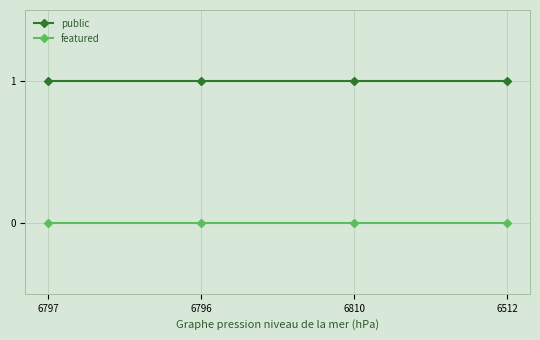

Rank the series by their maximum value, from highest to lowest.

public, featured